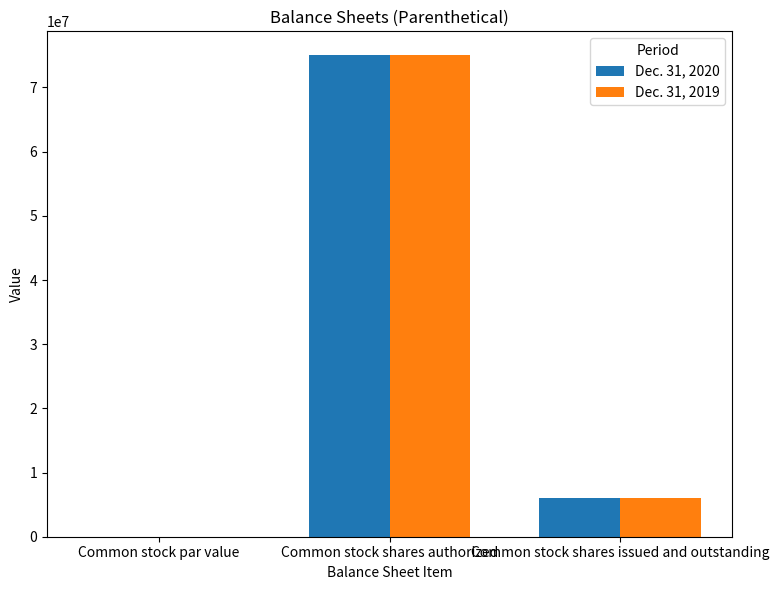

Is it true that Dec. 31, 2019 equals 75000000.0 at Common stock shares authorized?

True